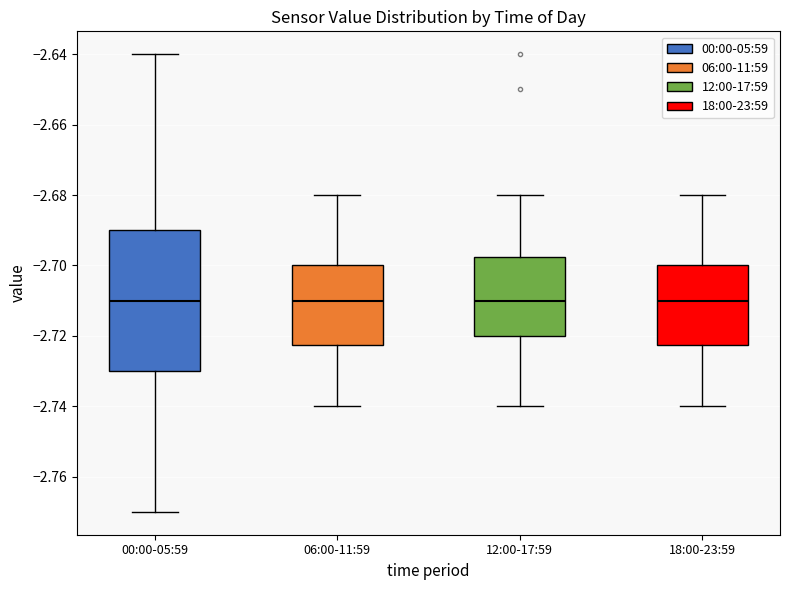

Reading left to right, transcribe this box plot: for each box, give where its median line is, the range the box spans, and where its two whiskers end, as read against the y-axis. The values are not printed on the chart, so give them approximately, as read against the axis.

00:00-05:59: median -2.710, box -2.730 to -2.690, whiskers -2.770 to -2.640
06:00-11:59: median -2.710, box -2.722 to -2.700, whiskers -2.740 to -2.680
12:00-17:59: median -2.710, box -2.720 to -2.698, whiskers -2.740 to -2.680
18:00-23:59: median -2.710, box -2.722 to -2.700, whiskers -2.740 to -2.680